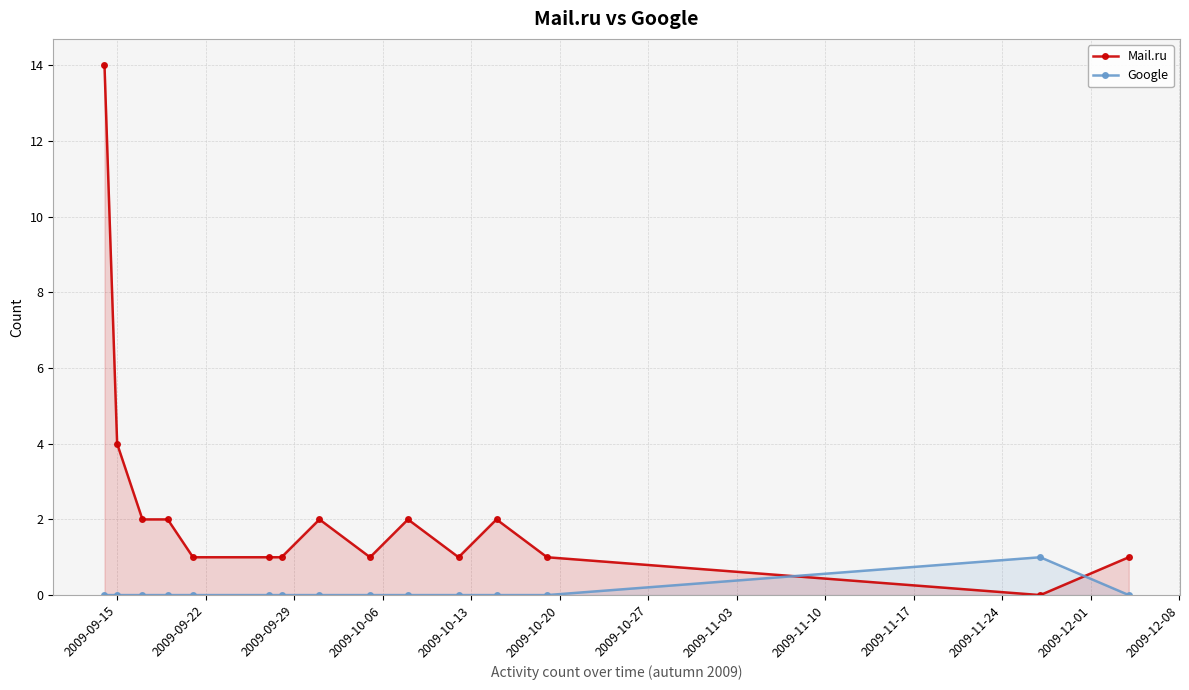

How many positive values does the Mail.ru series have?

14